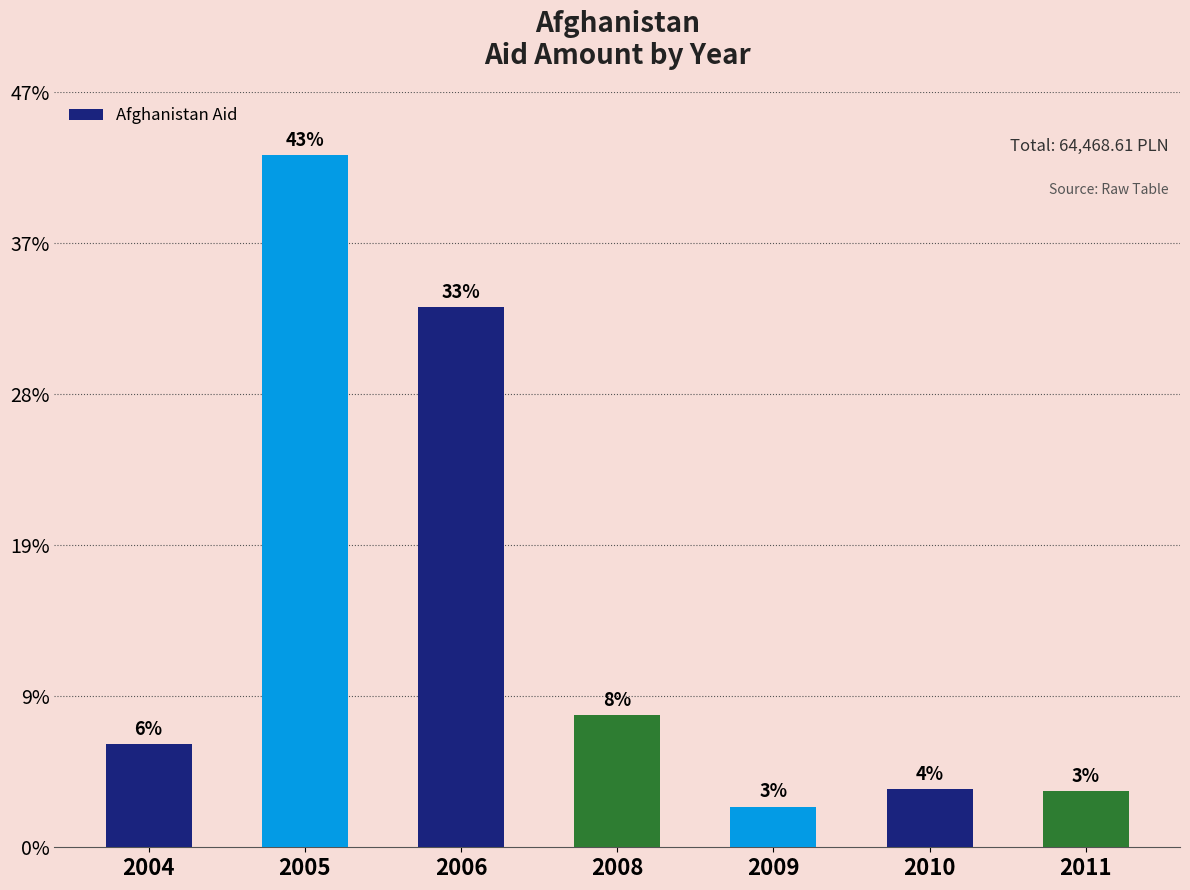

Approximately how many times larger is the value at 2006 compared to 2008?

4.1